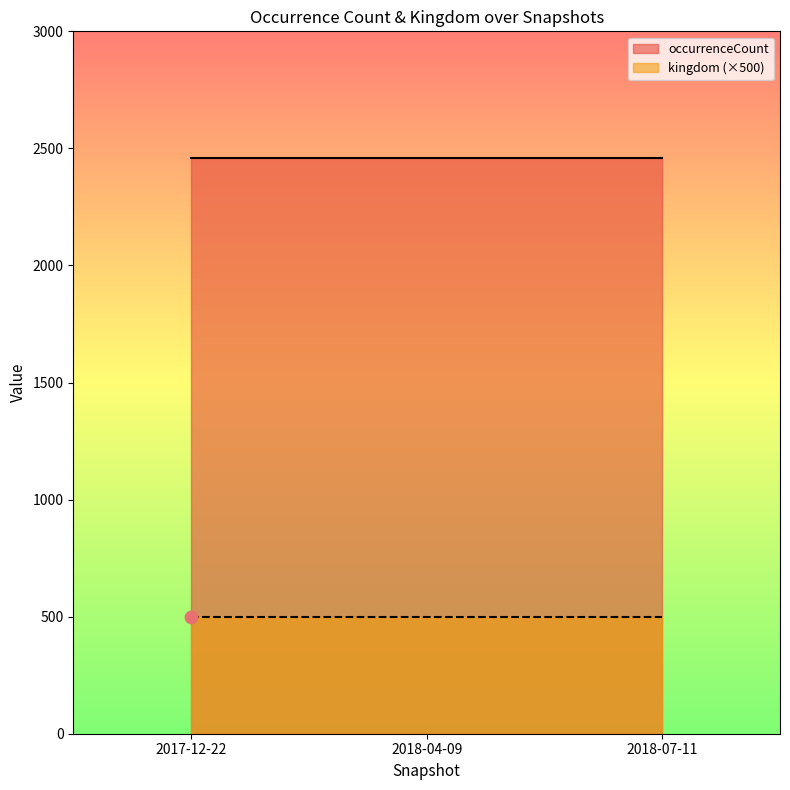

At which category is the sum across all series the highest?

2017-12-22